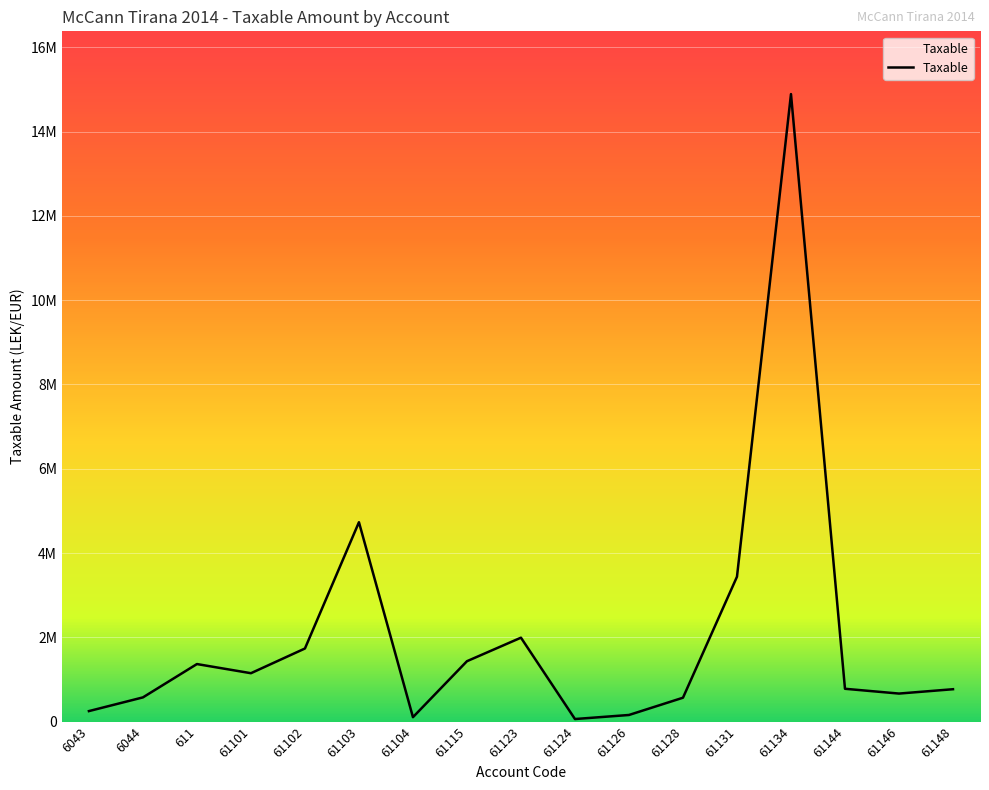

What is the label of the 13th point from the left?

61131